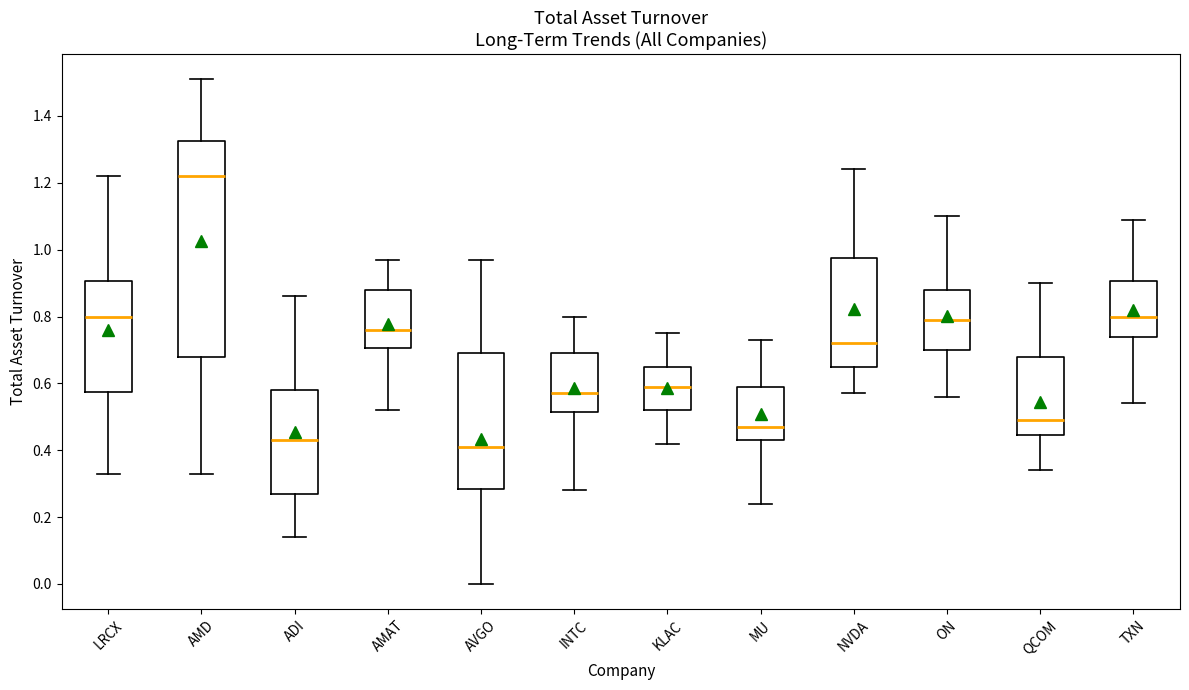

Where does the lower whisker of the box for NVDA end on the y-axis? The values are not printed on the chart, so give them approximately, as read against the axis.

0.58